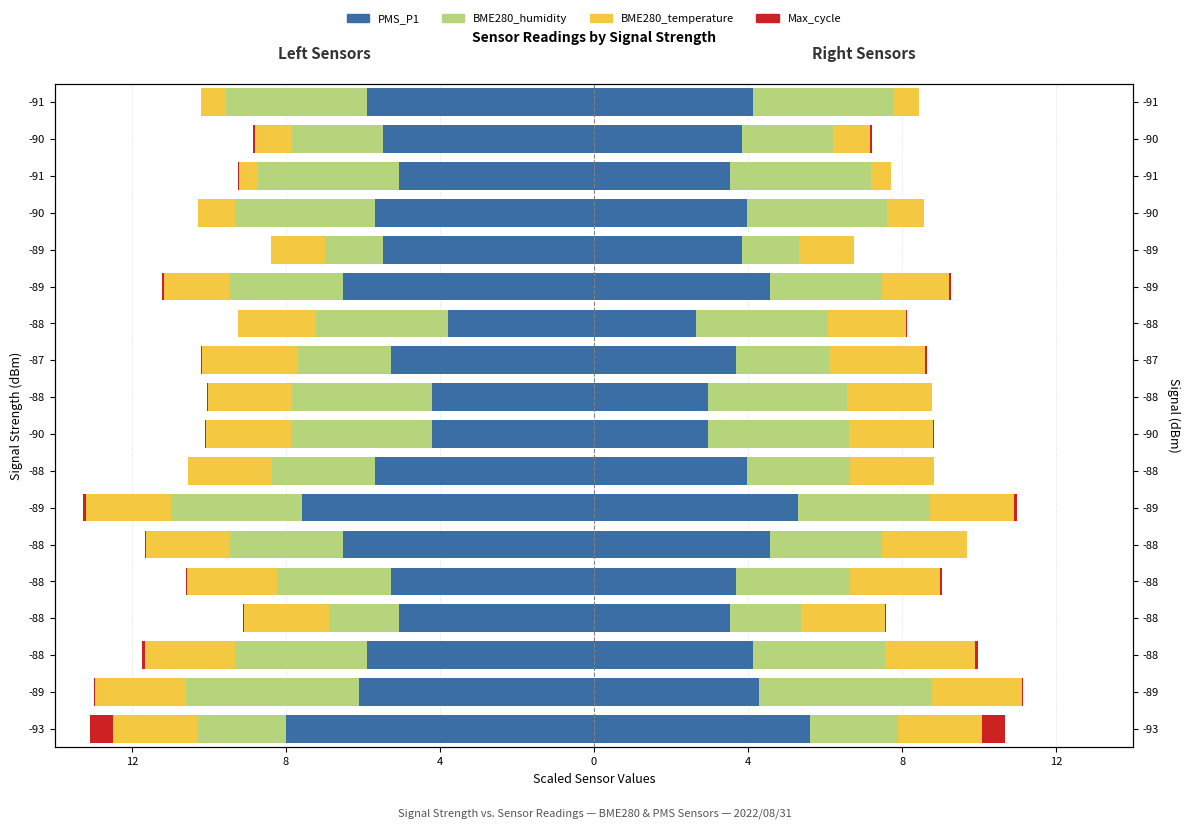

What is the minimum value shown in the chart?

-8.0